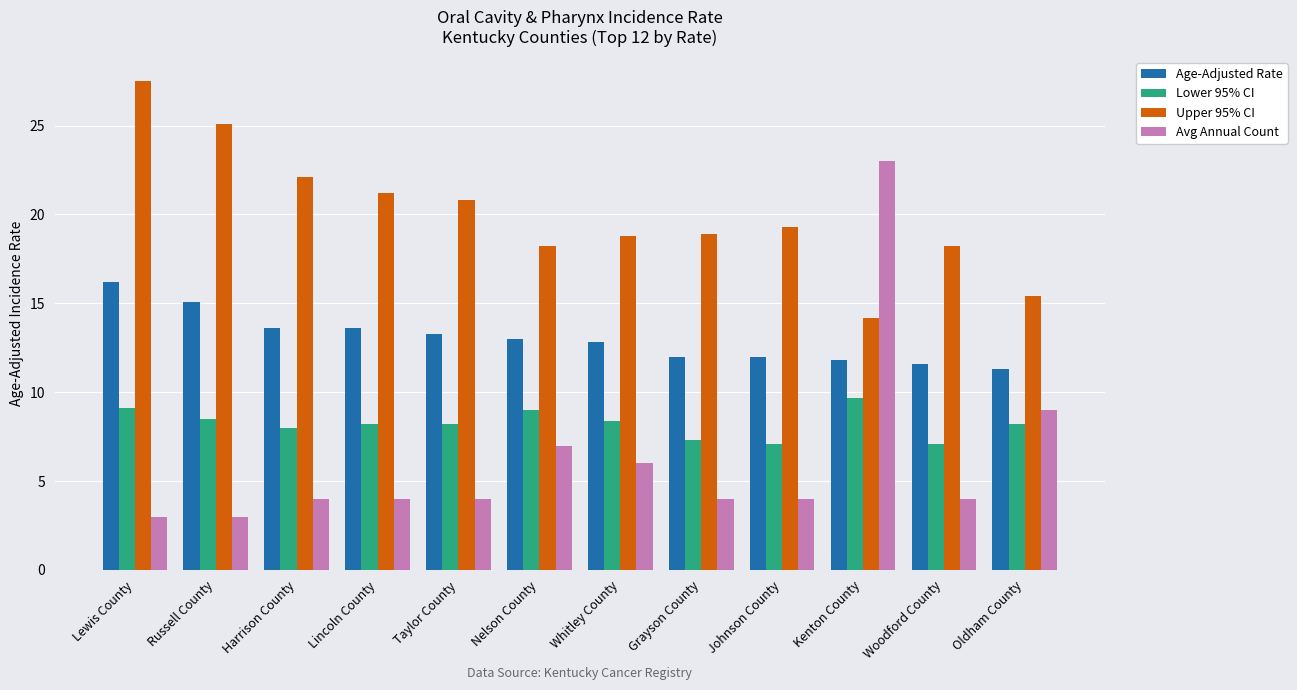

What value does the Age-Adjusted Rate series have at Woodford County?

11.6